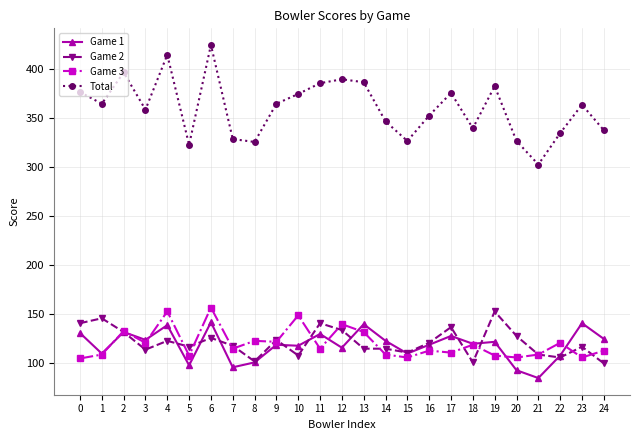

Which series has the largest total across all categories?

Total